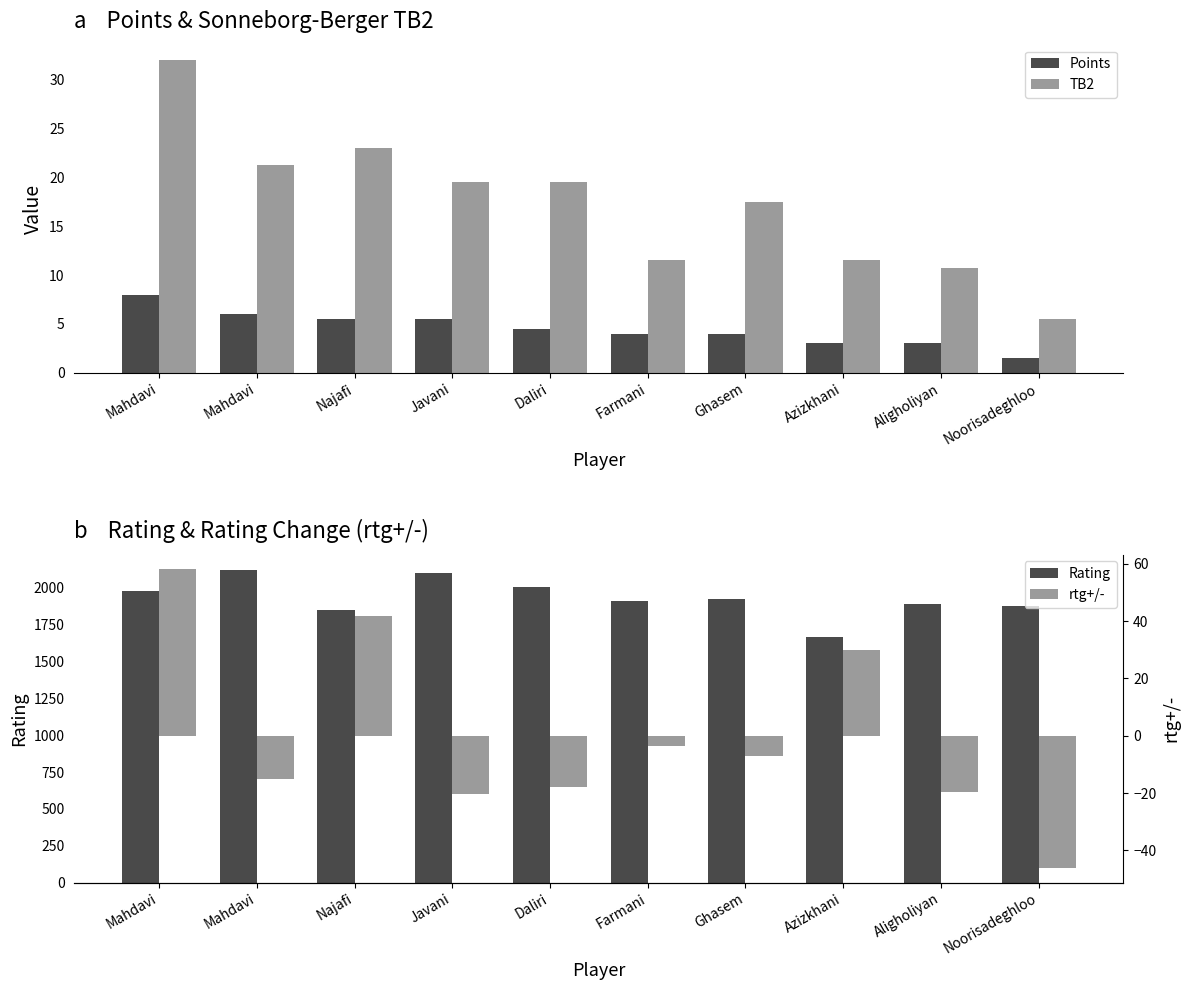

At how many categories does at least one series exceed 1026?

10